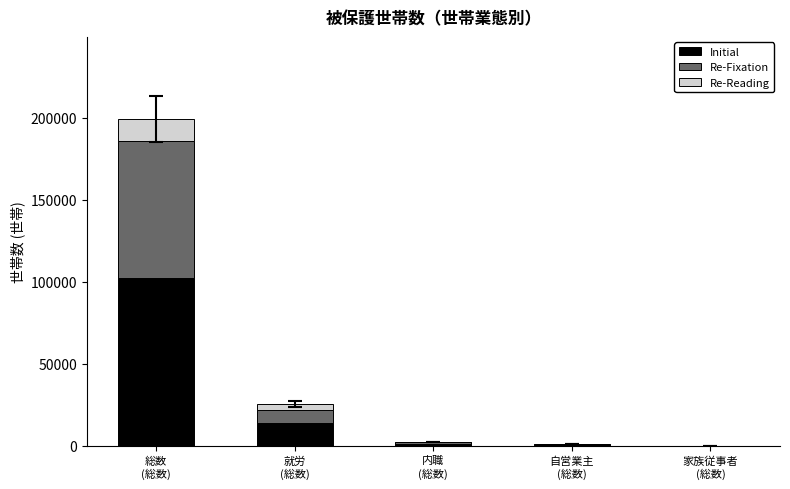

What is the sum of all Initial values?

117579